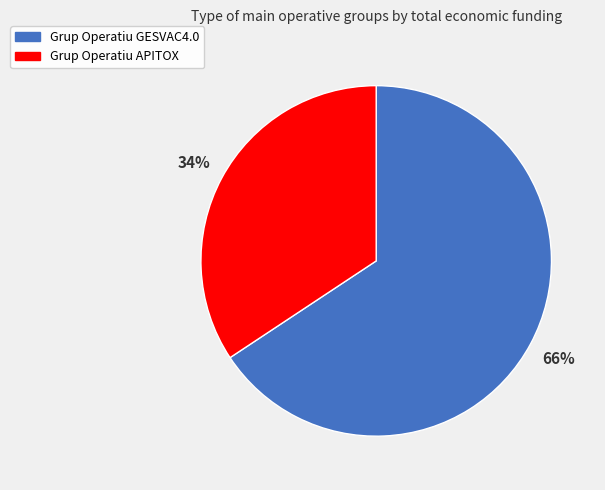

How many slices are in this pie chart?

2